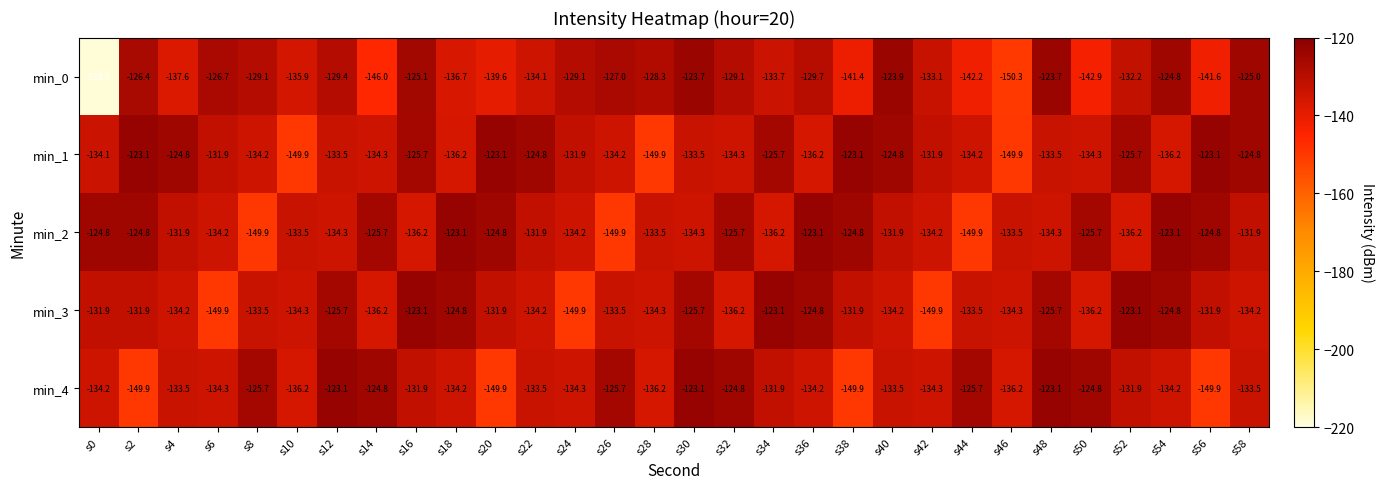

What value does the min_2 series have at s2?

-124.8